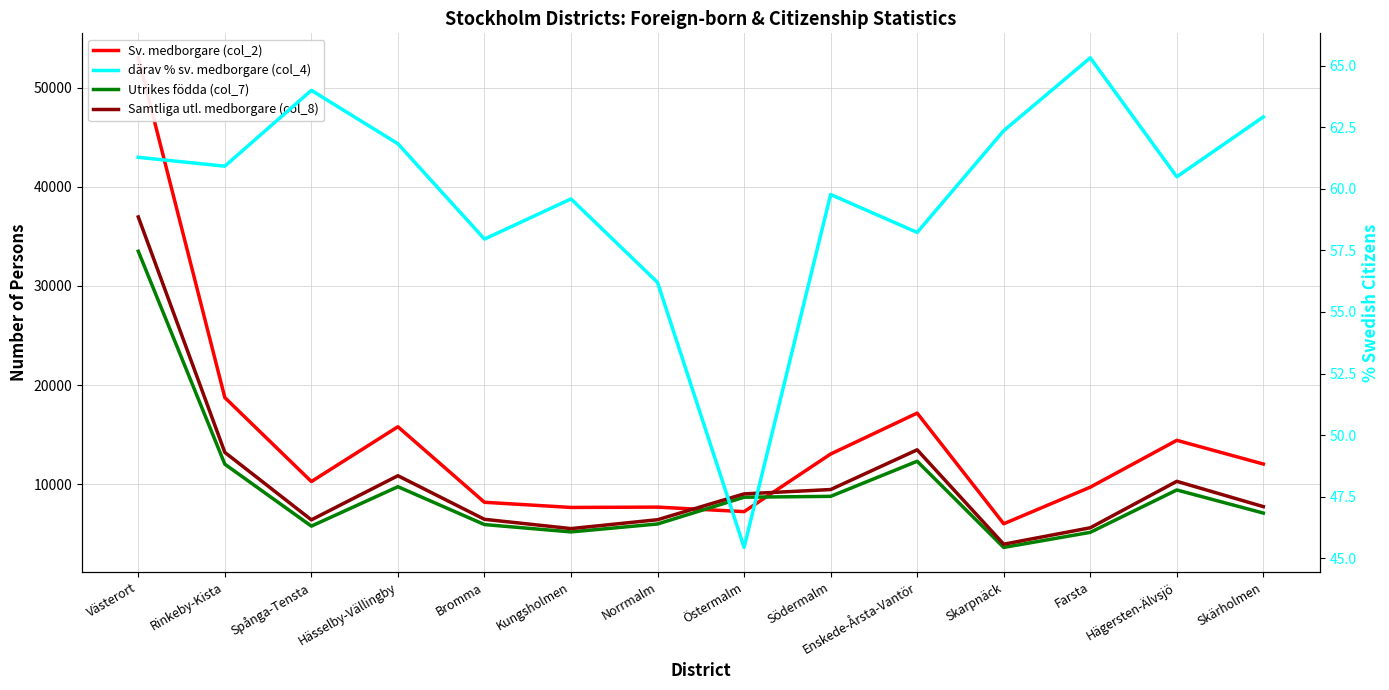

Read the Samtliga utl. medborgare (col_8) value at Farsta.

5613.0